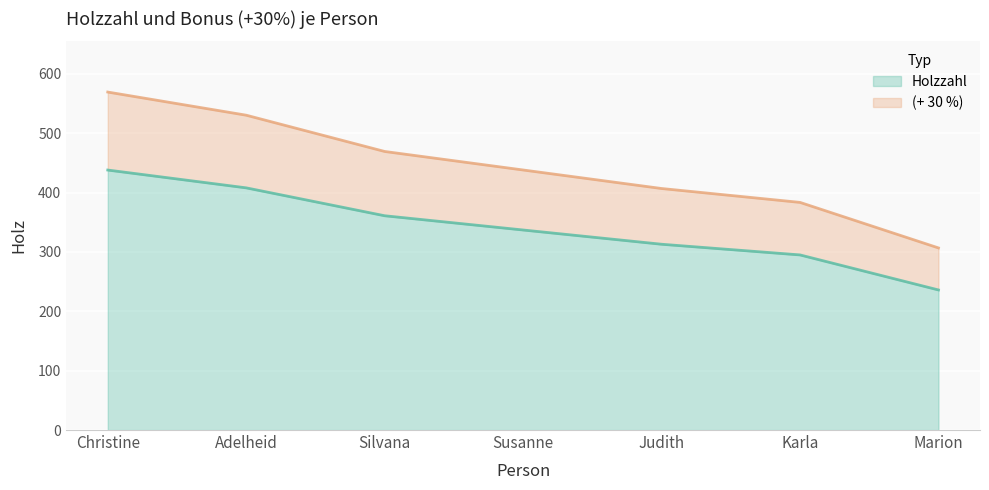

How many distinct data groups are displayed?

2